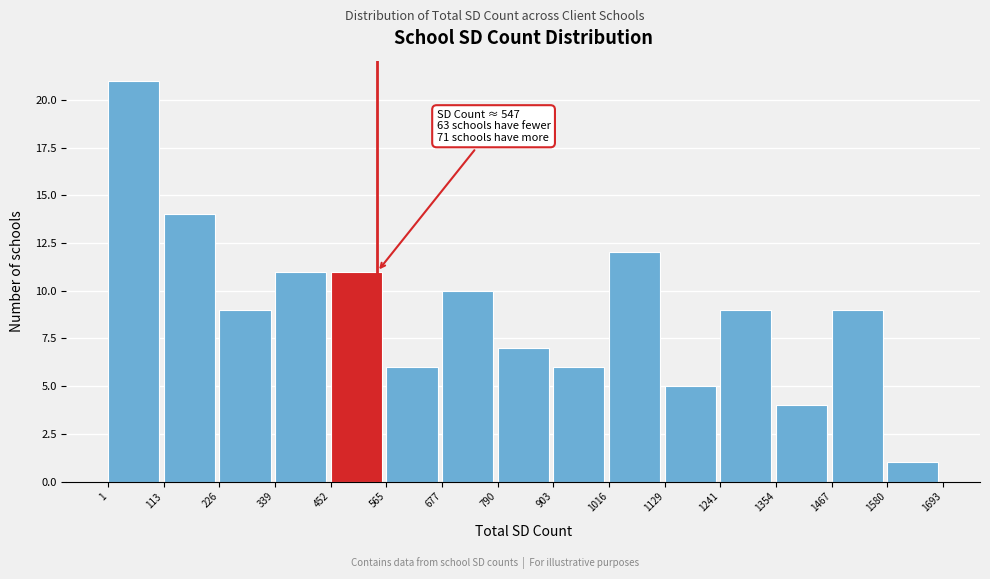

Over which range of the x-axis is the bar tallest?

1 to 113